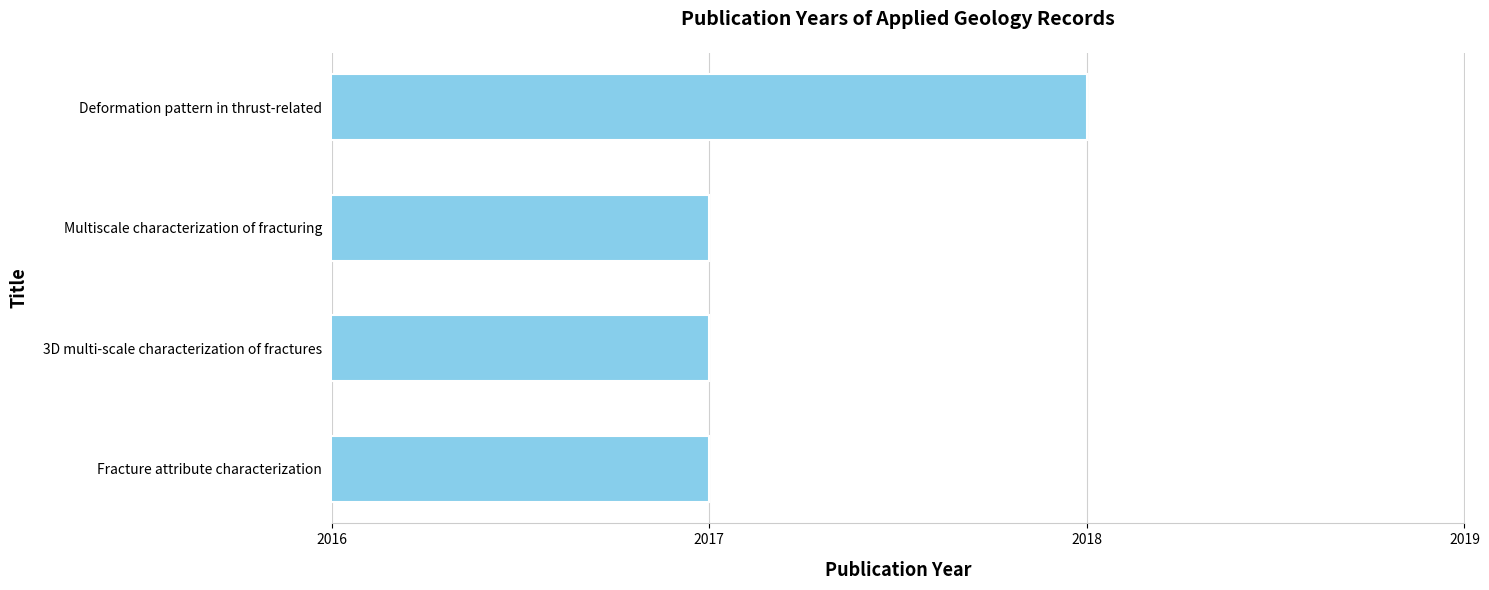

Does the chart contain stacked bars?

No